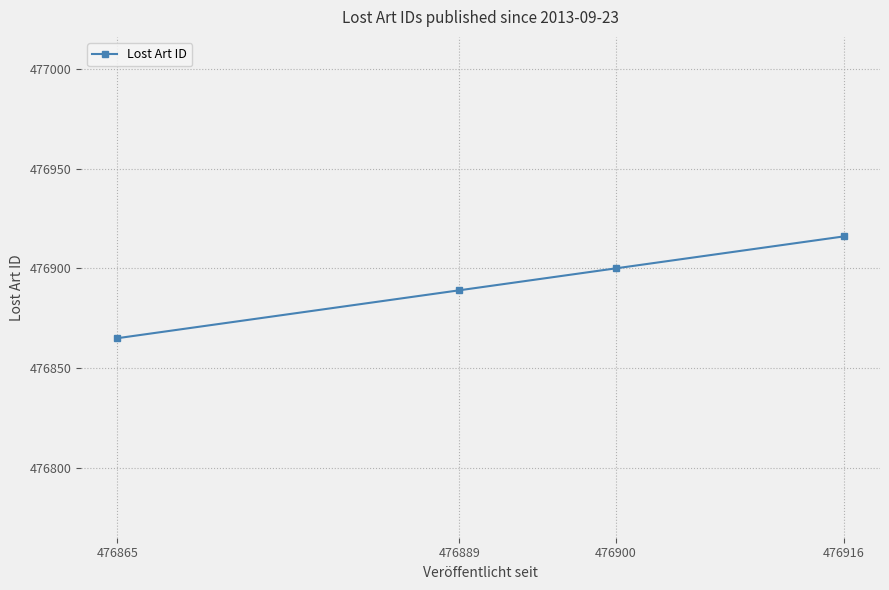

Which label corresponds to the largest value in the chart?

476916